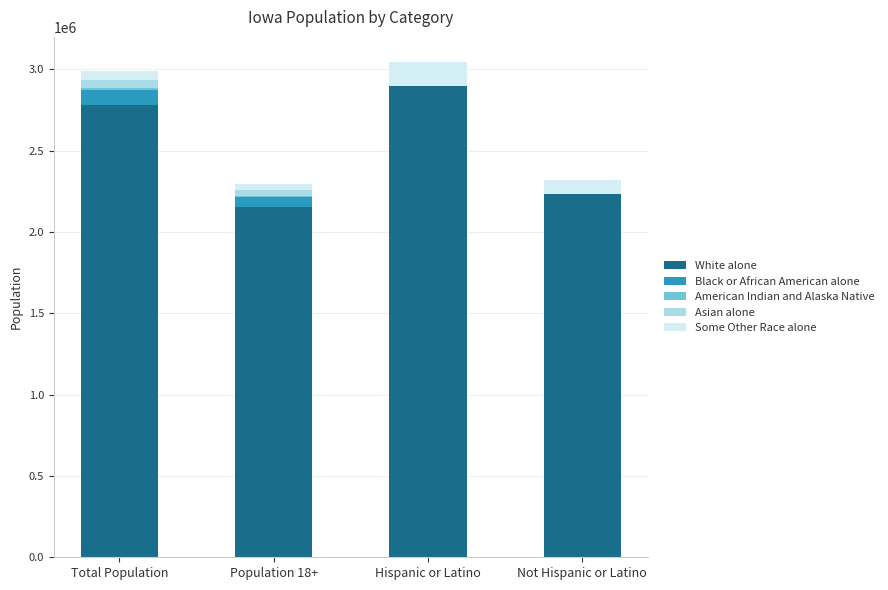

Count the number of data series in this chart.

5